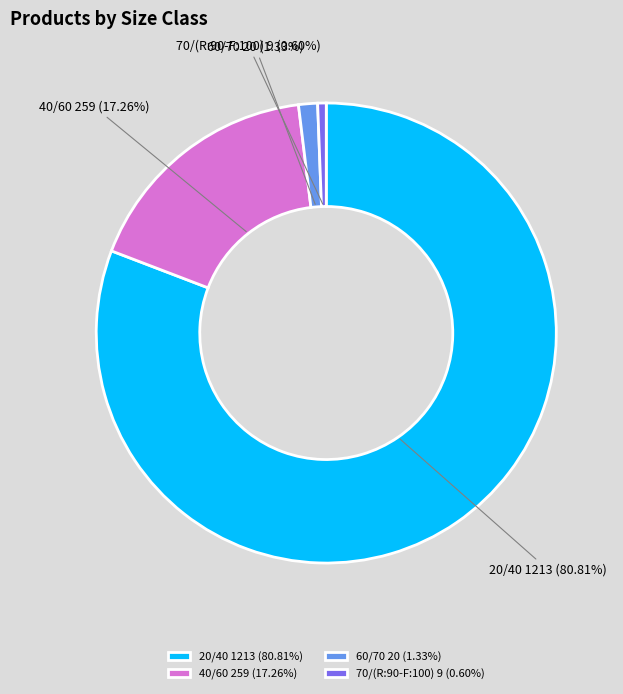

Count the number of slices in the pie.

4